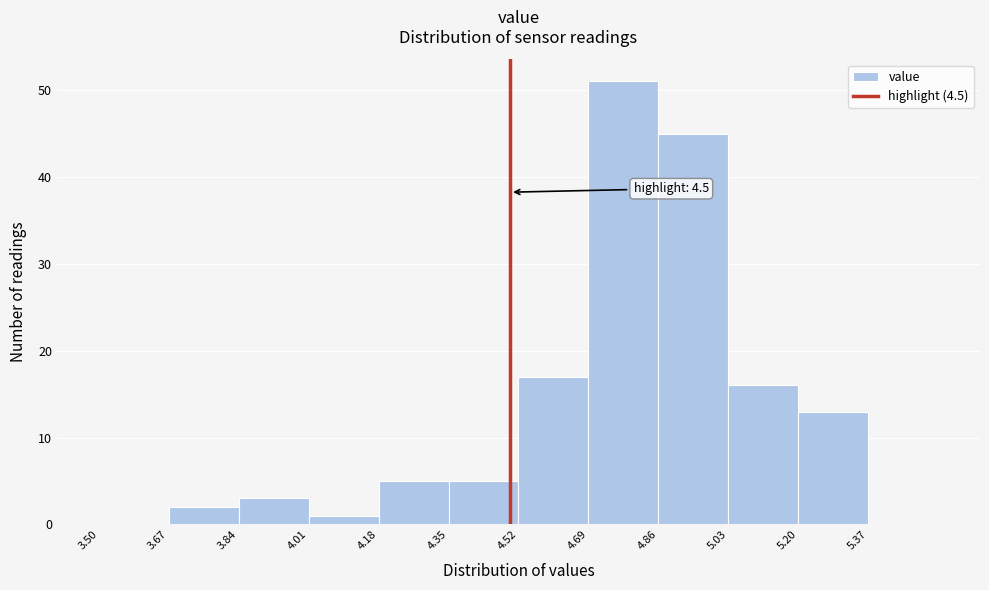

Which range on the x-axis has the tallest bar?

4.69 to 4.86